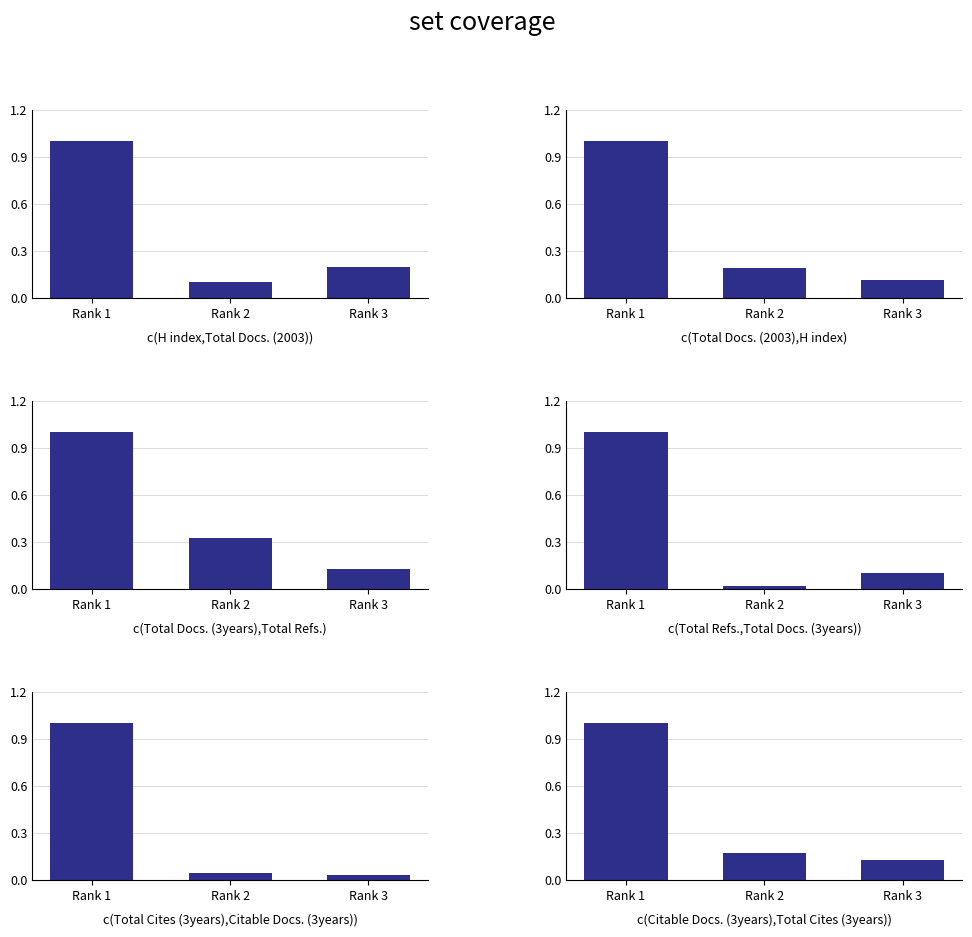

What is the difference between the c(Total Docs. (2003),H index) values at Rank 1 and Rank 2?

0.8